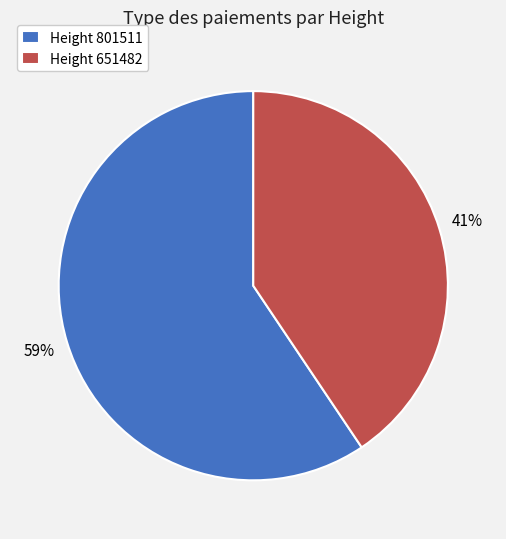

What percentage is the Height 801511 slice, to the nearest percent?

59%